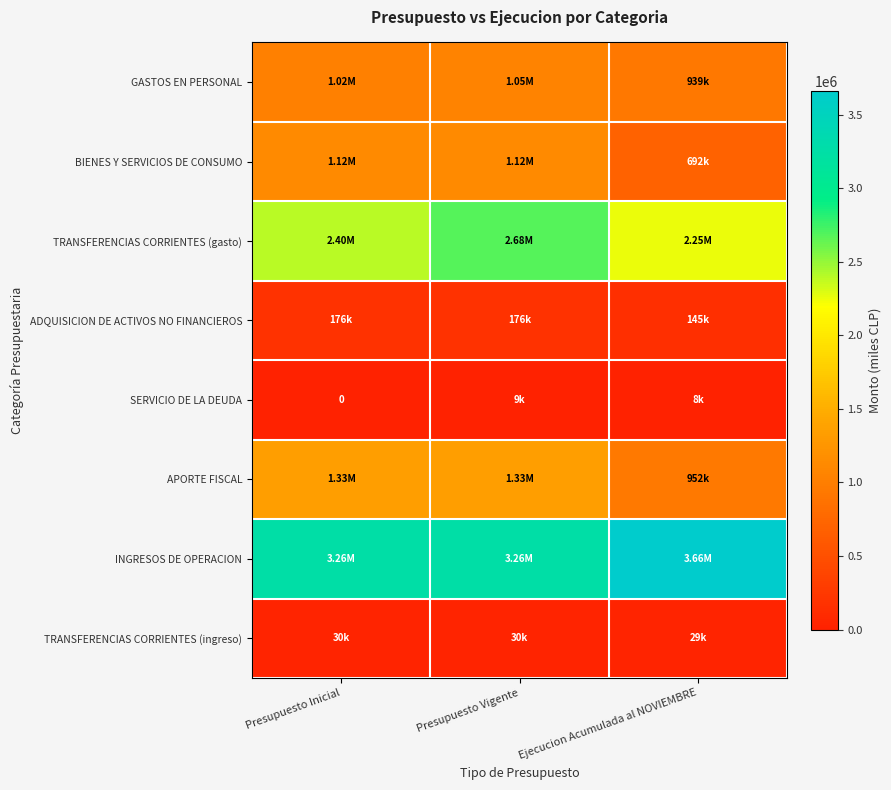

List the series in order of their peak value, highest first.

INGRESOS DE OPERACION, TRANSFERENCIAS CORRIENTES (gasto), APORTE FISCAL, BIENES Y SERVICIOS DE CONSUMO, GASTOS EN PERSONAL, ADQUISICION DE ACTIVOS NO FINANCIEROS, TRANSFERENCIAS CORRIENTES (ingreso), SERVICIO DE LA DEUDA